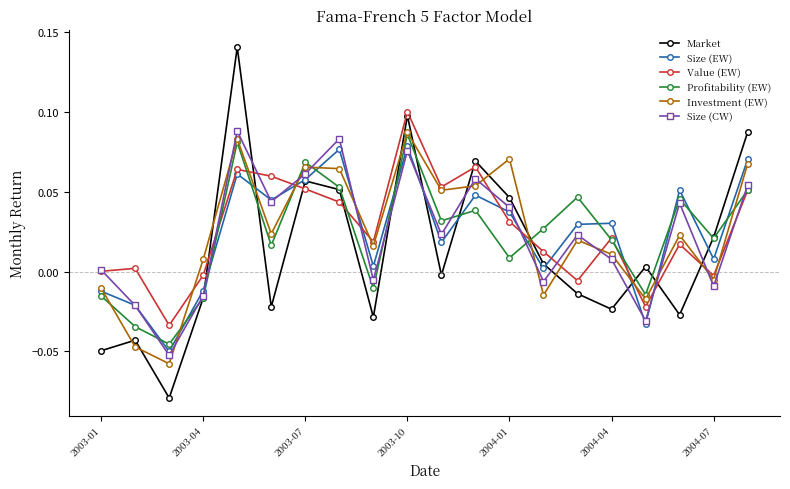

Which series has the largest range (max minus min)?

Market